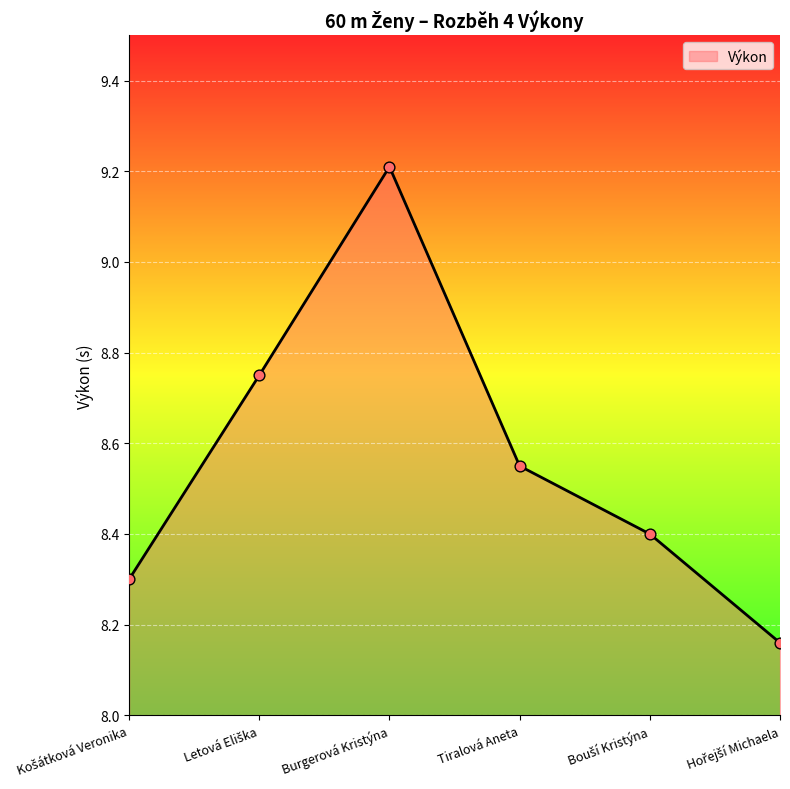

The value at Tiralová Aneta is 14.7. True or false?

False